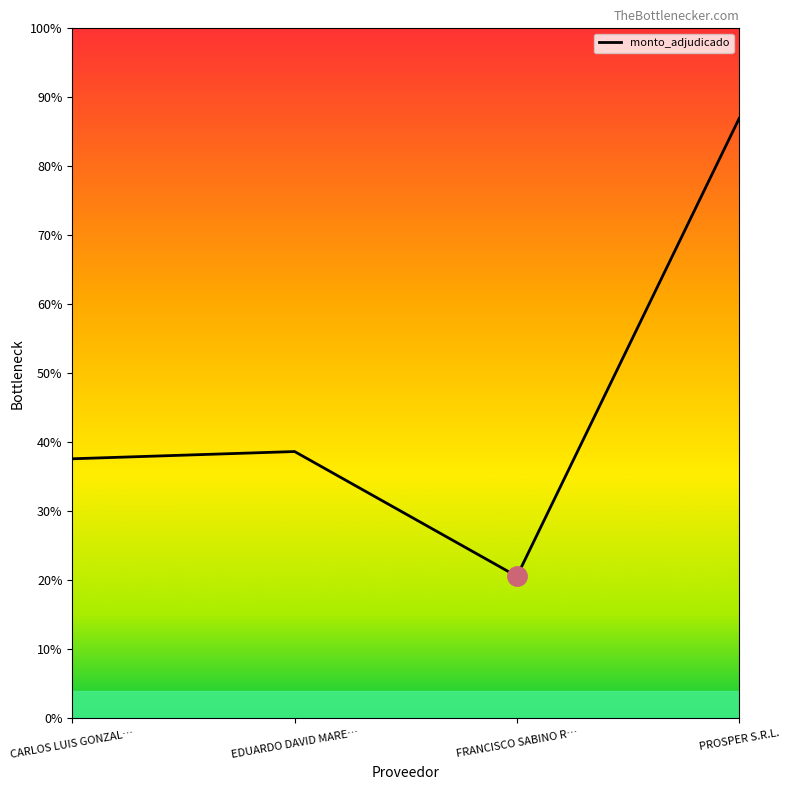

What is the difference between the maximum and minimum values?

6620000